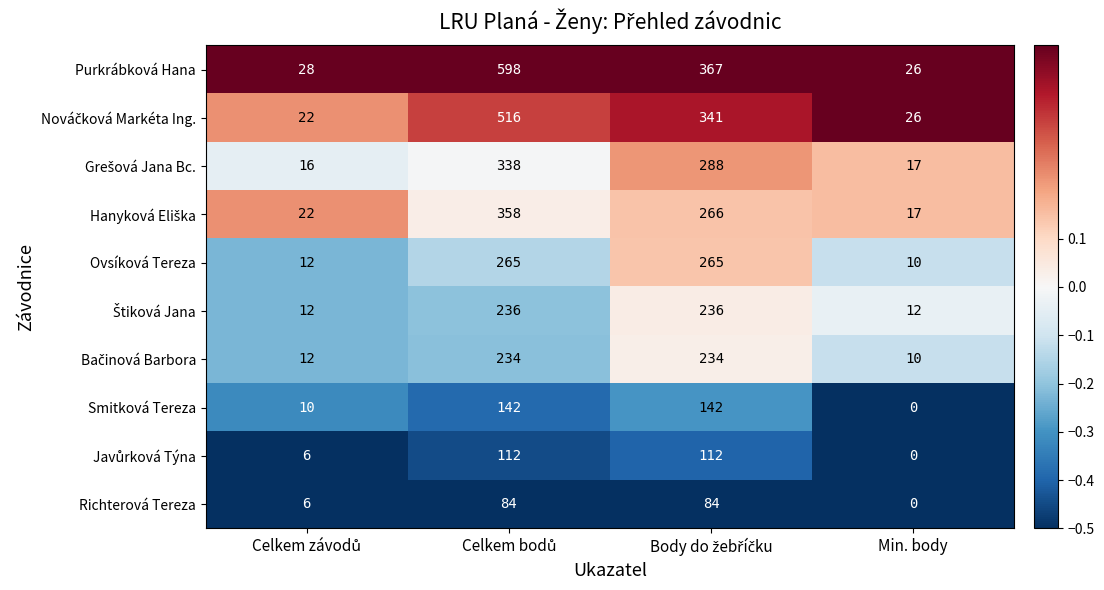

What is the difference between the second highest and second lowest values in the Richterová Tereza series?

78